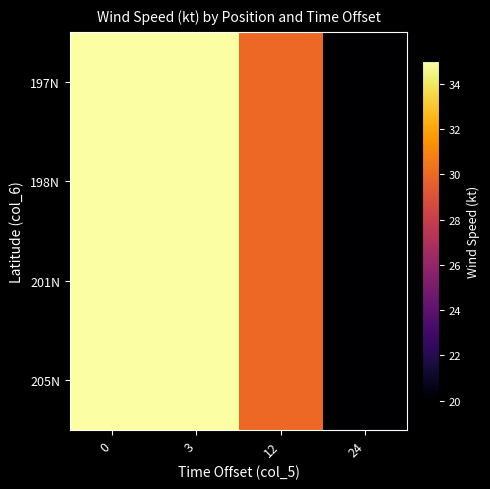

At how many categories does at least one series exceed 20?

3